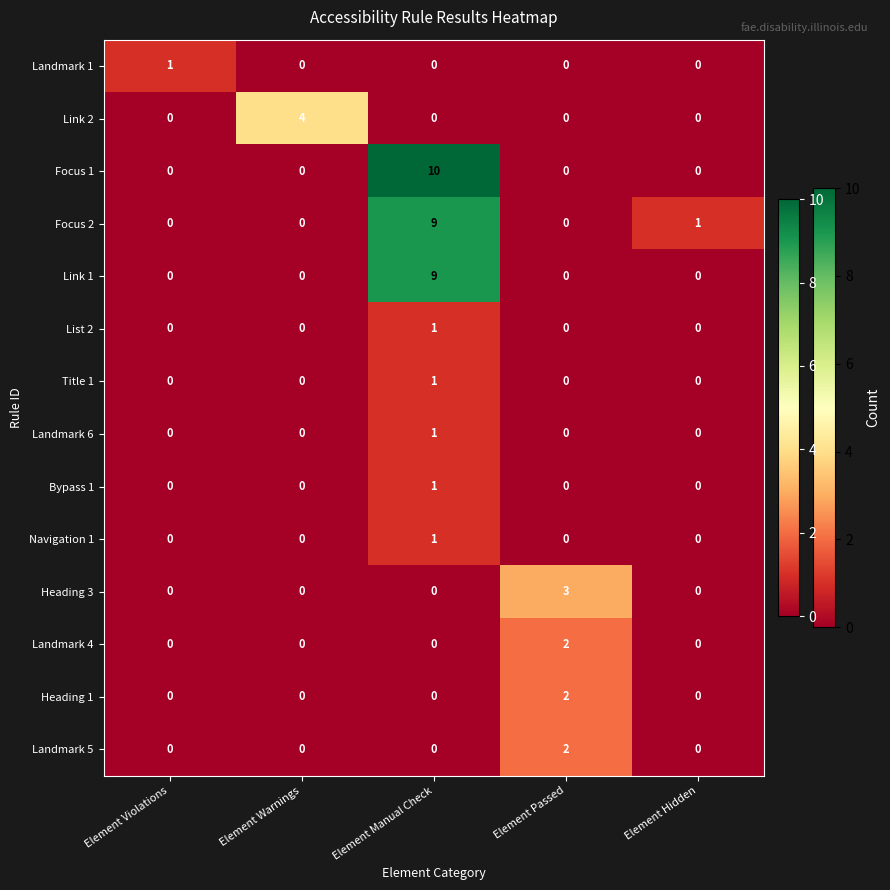

True or false: Heading 3 has a value of 5 at Element Passed.

False